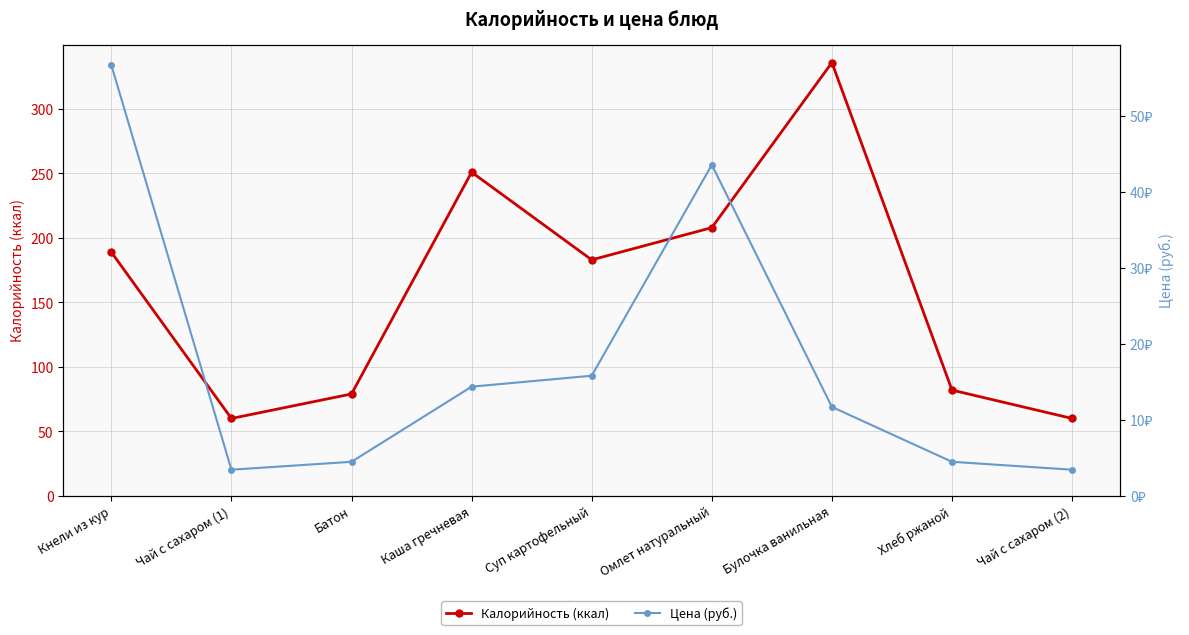

Read the Цена (руб.) value at Кнели из кур.

56.7